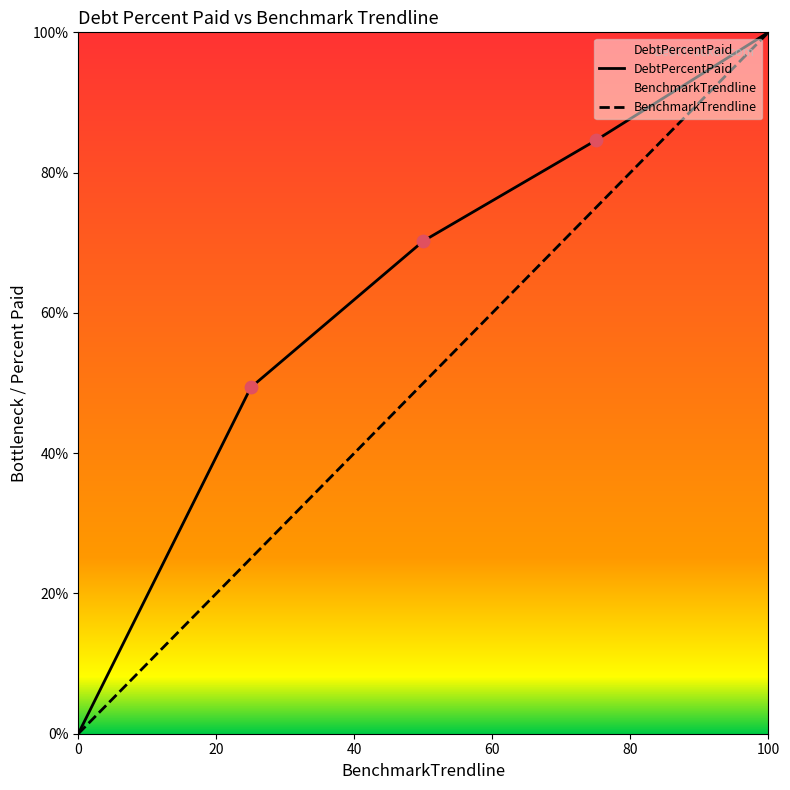

Which series contains the lowest Y value?

DebtPercentPaid